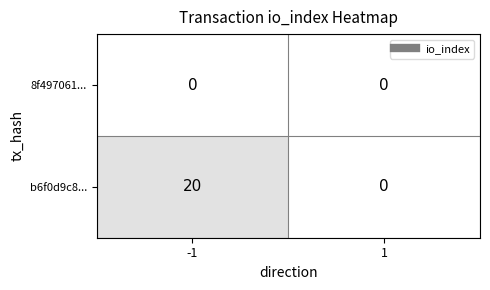

Rank the series by their average value, from lowest to highest.

8f497061..., b6f0d9c8...